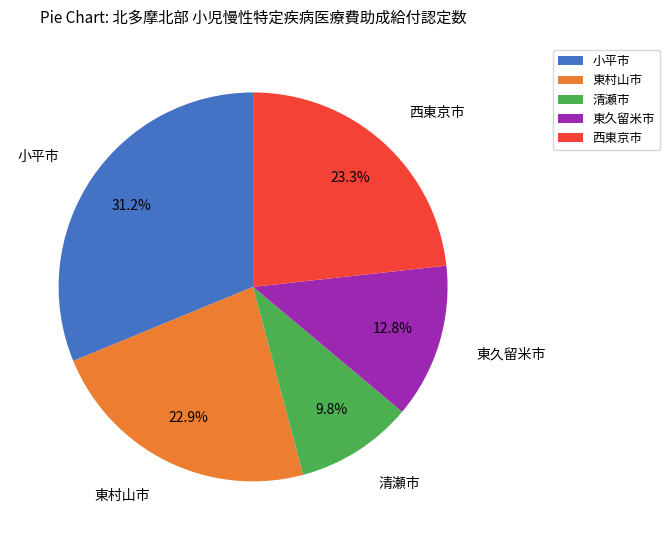

How many segments does this pie chart have?

5